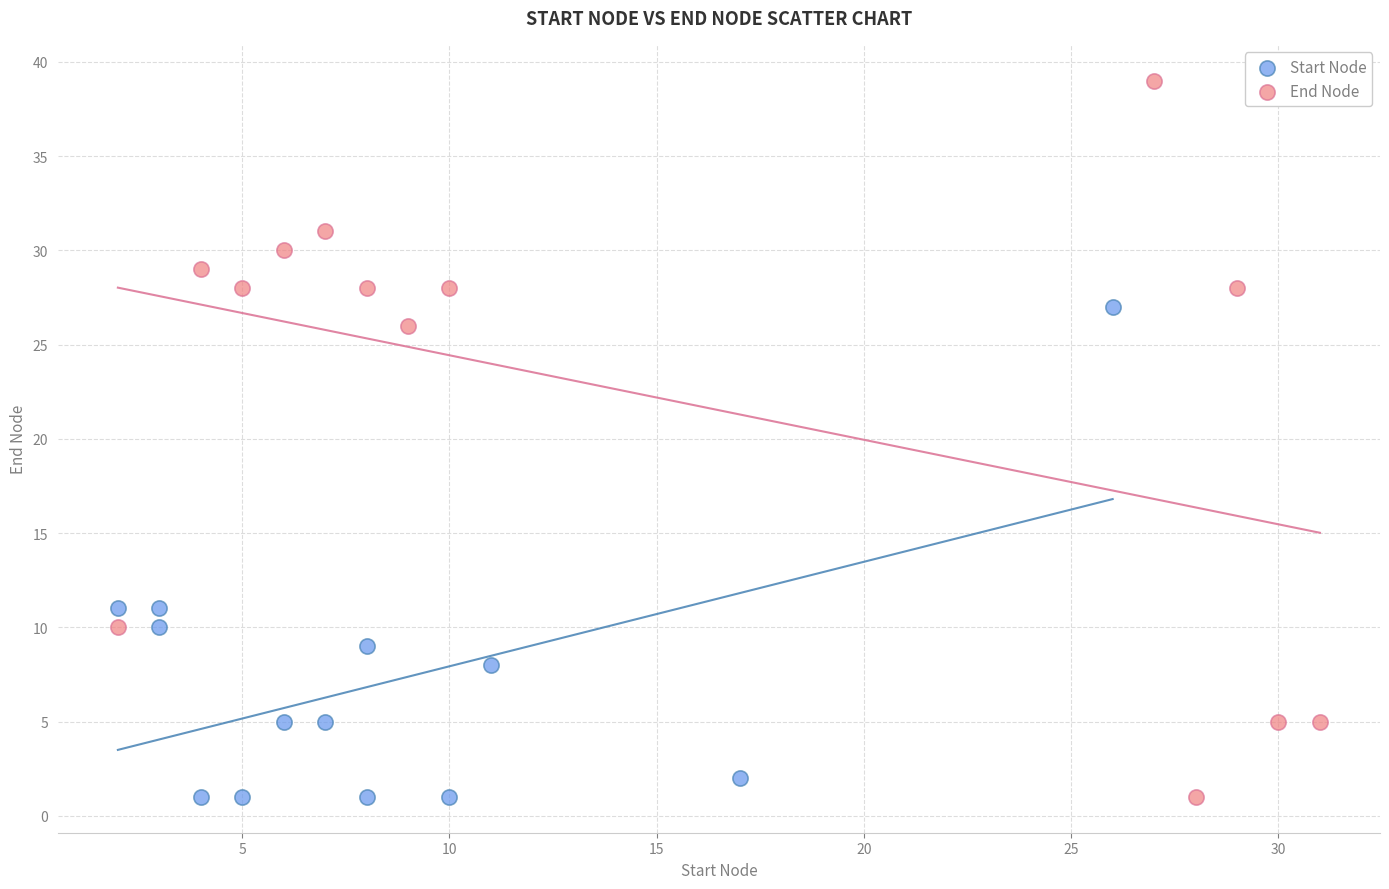

What are all the series names shown in the legend?

Start Node, End Node